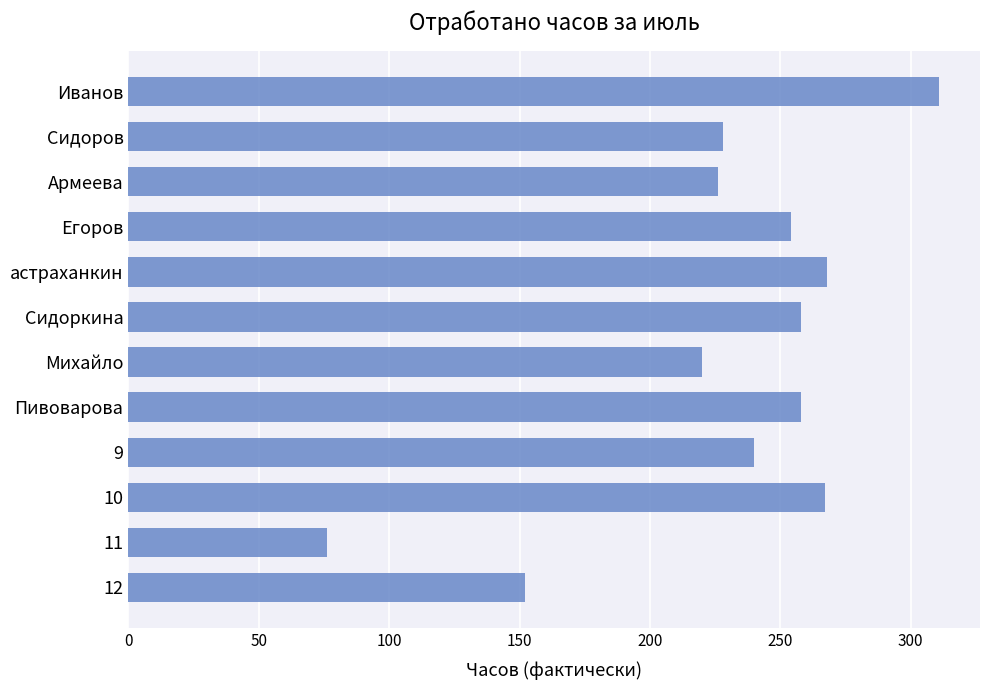

What is the average value?

230